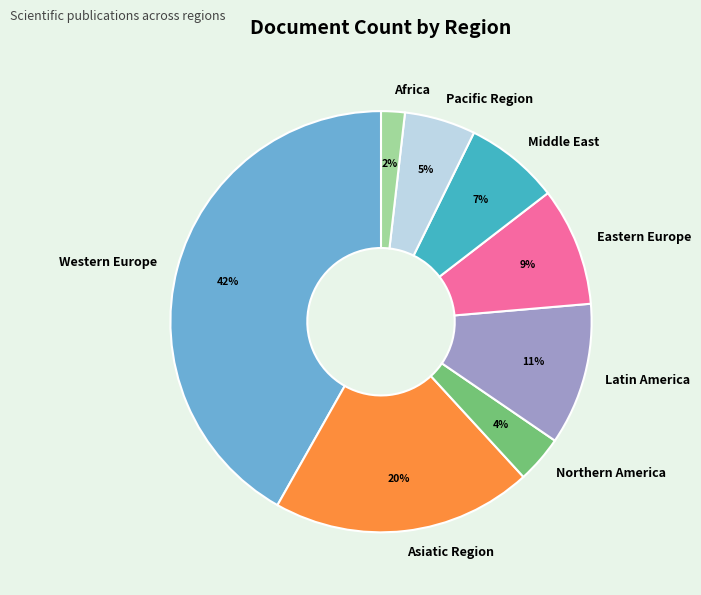

To the nearest percent, what is the difference between the largest and smallest slice percentages?

40%